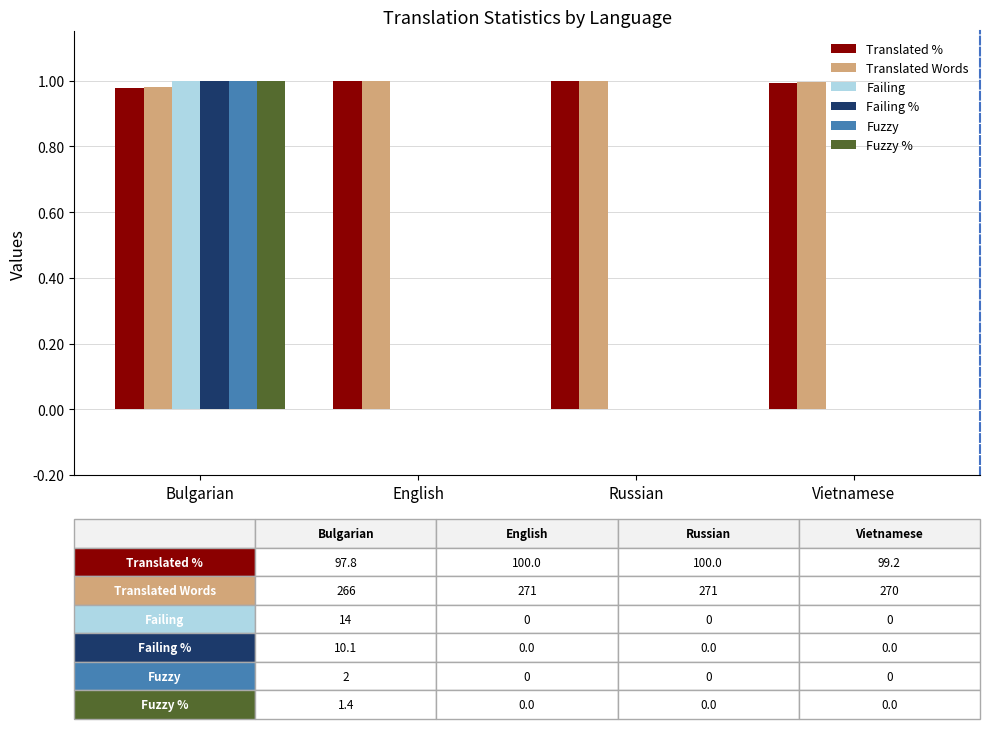

The value of Failing at Bulgarian is 1.7. True or false?

False